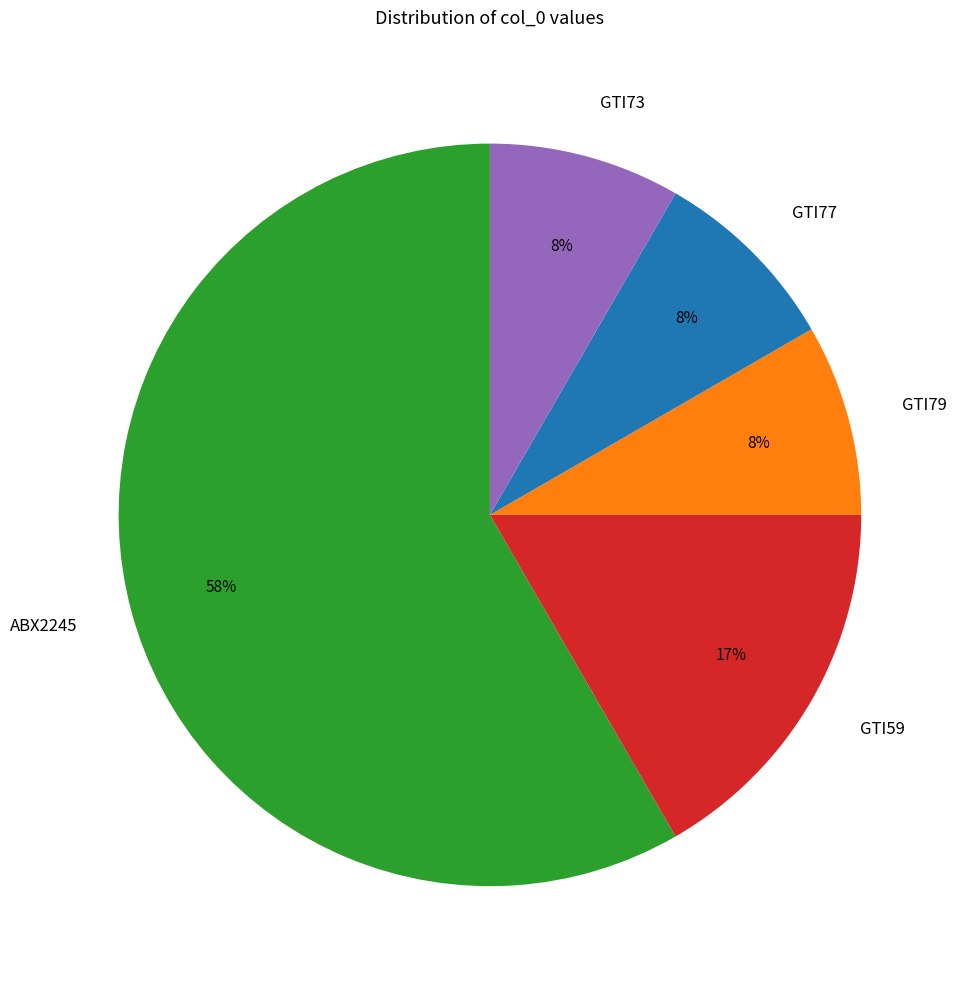

Do GTI77 and GTI79 together represent more than half of the pie?

No